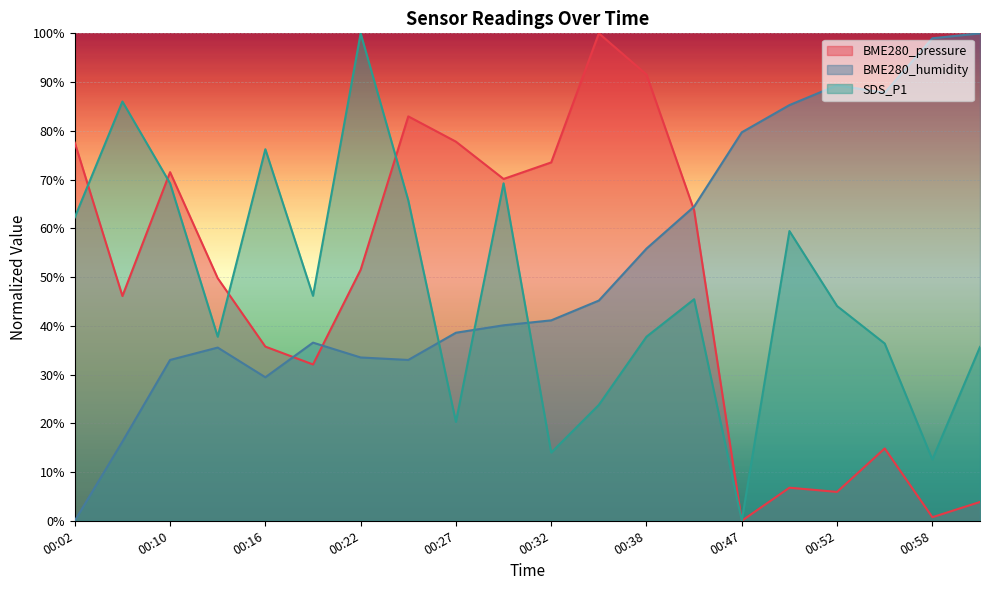

How many interior local valleys does the SDS_P1 series have?

6